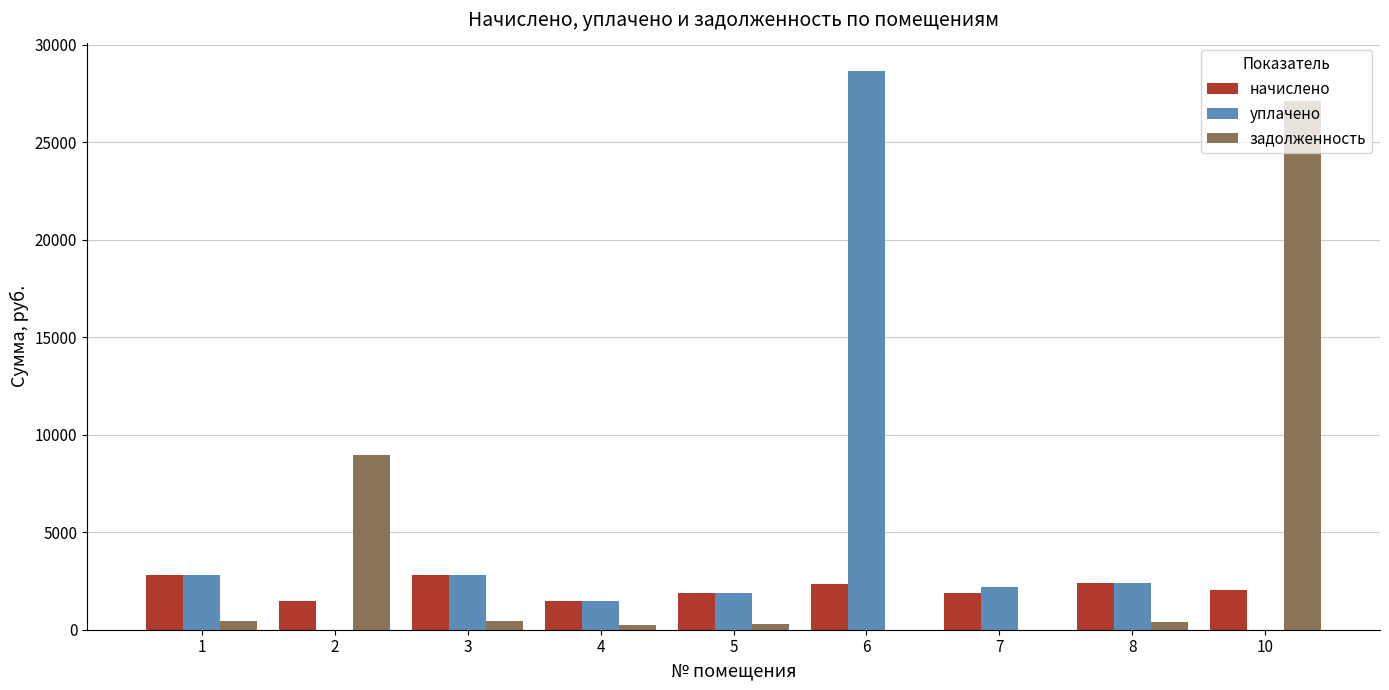

At which category is the sum across all series the highest?

6